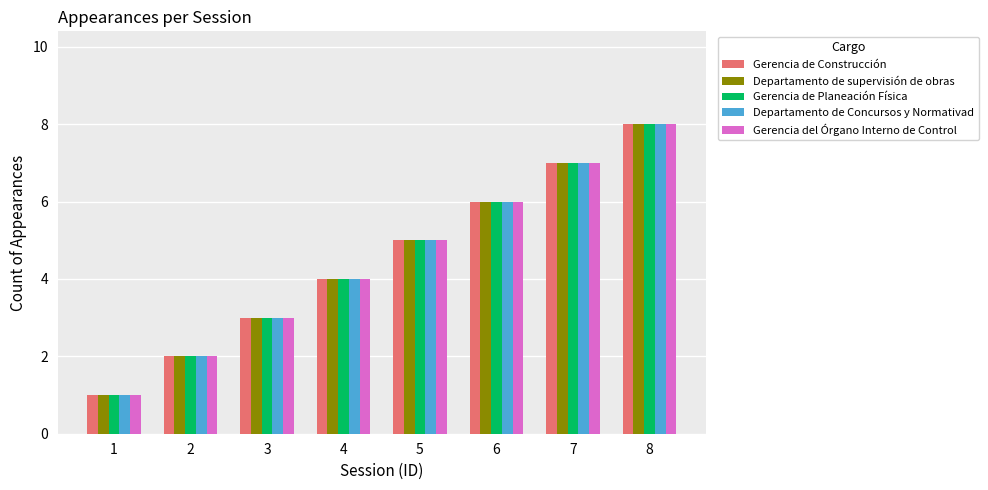

What are all the series names shown in the legend?

Gerencia de Construcción, Departamento de supervisión de obras, Gerencia de Planeación Física, Departamento de Concursos y Normativad, Gerencia del Órgano Interno de Control